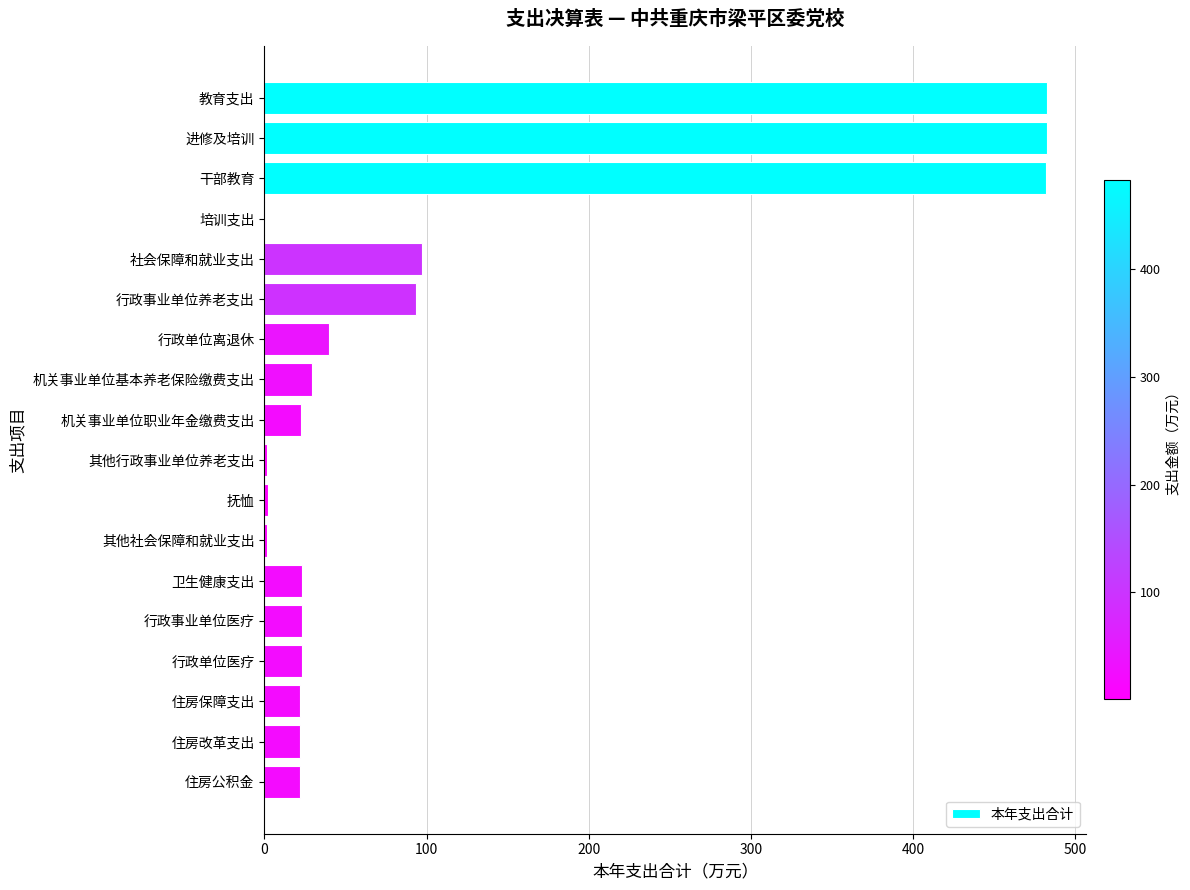

What is the change in value from 教育支出 to 机关事业单位职业年金缴费支出?

-460.1